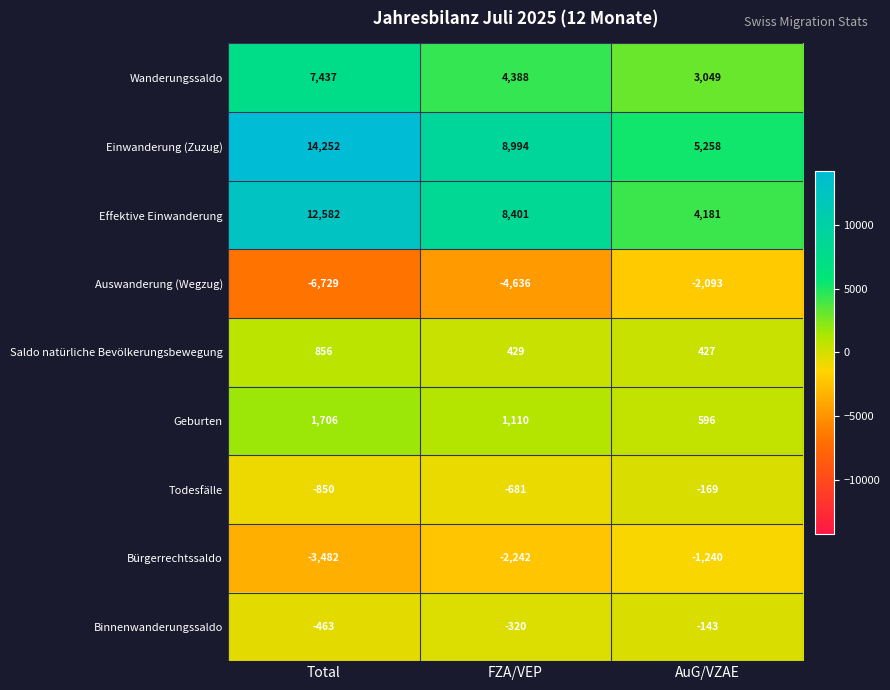

Between FZA/VEP and AuG/VZAE, which series saw the biggest shift?

Effektive Einwanderung